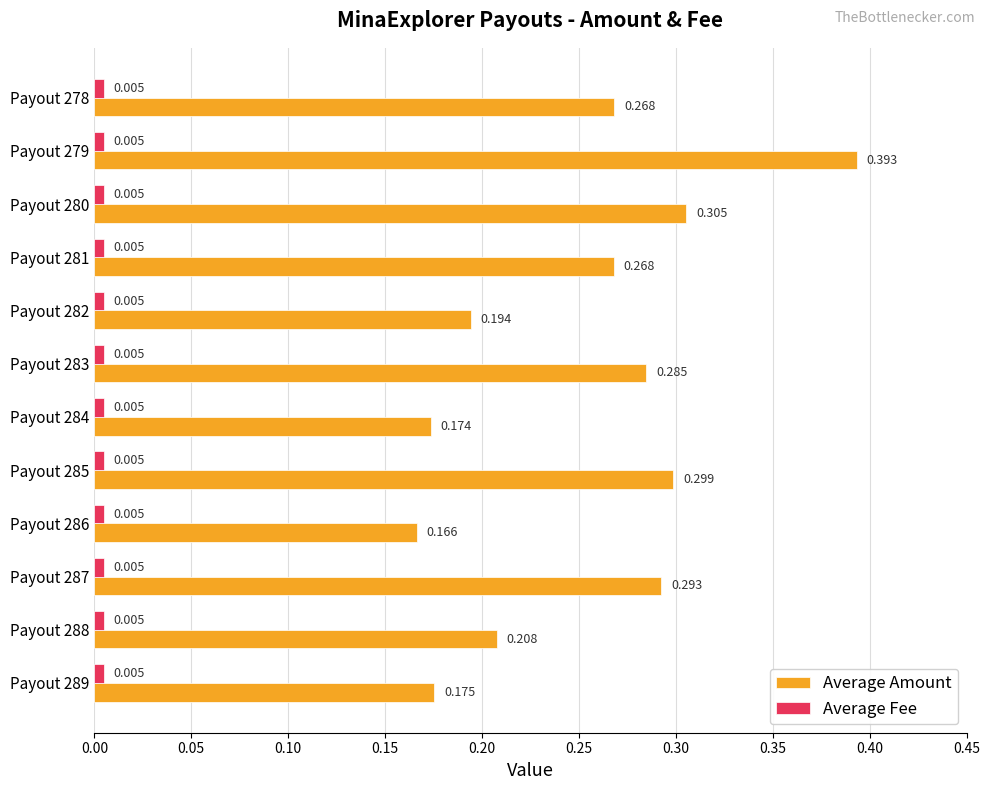

At which category is the sum across all series the highest?

Payout 279